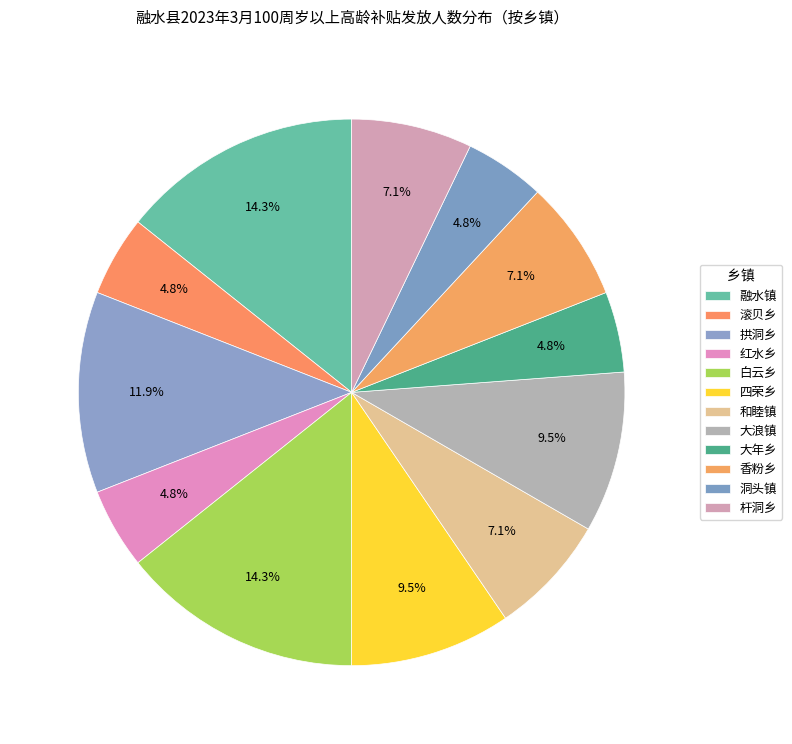

Between 滚贝乡 and 红水乡, which is larger?

滚贝乡